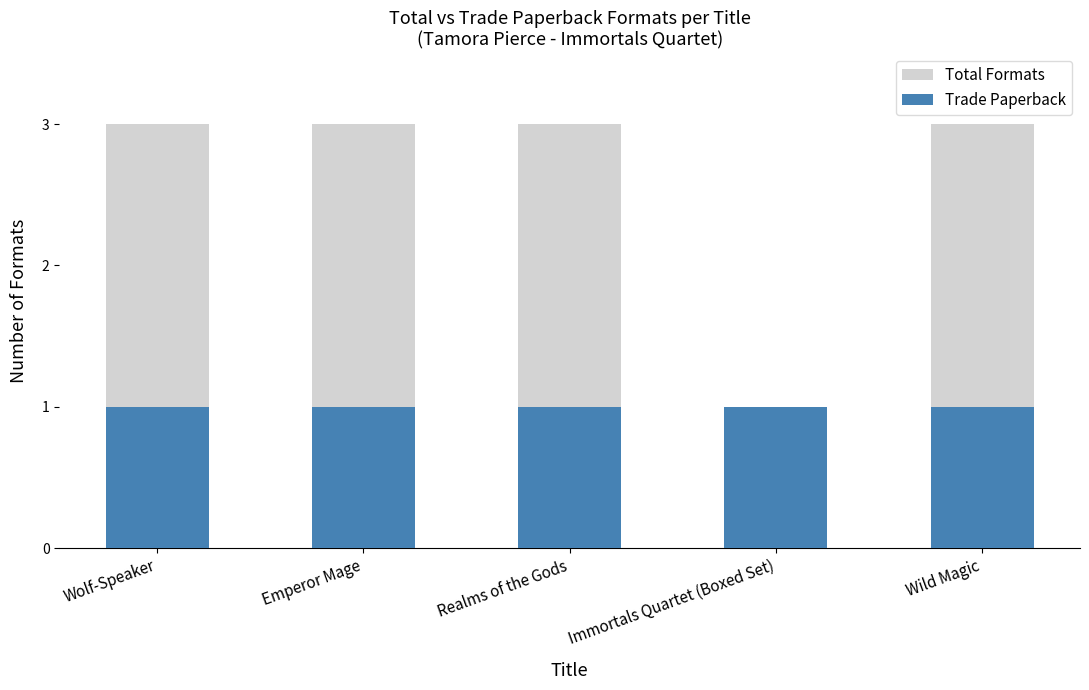

What is the value of the Trade Paperback bar at the 3rd from the left?

1